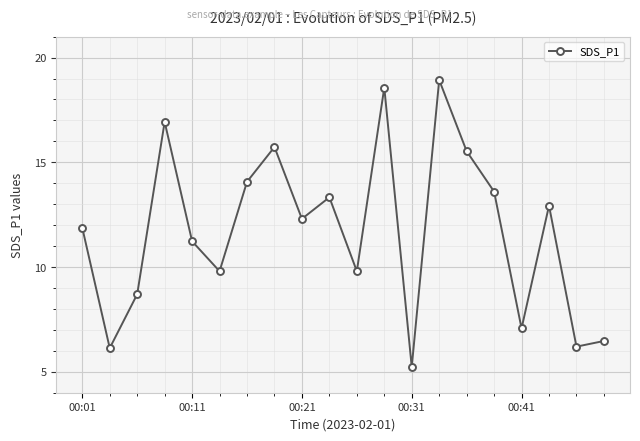

Reading left to right, extract all data points from this chart.

11.9	6.1	8.7	16.9	11.2	9.8	14.1	15.7	12.3	13.3	9.8	18.6	5.2	18.9	15.5	13.6	7.1	12.9	6.2	6.5